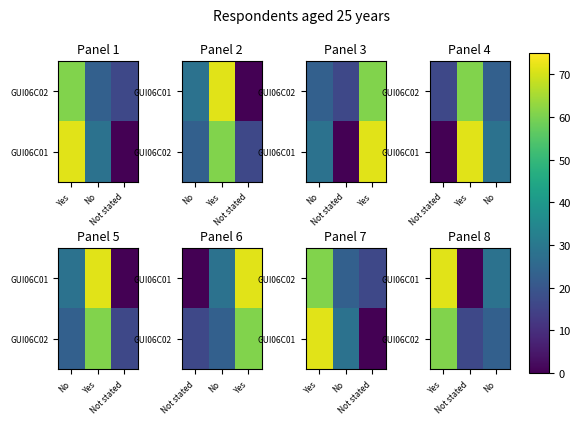

Between Not stated and Yes, which is larger?

Yes